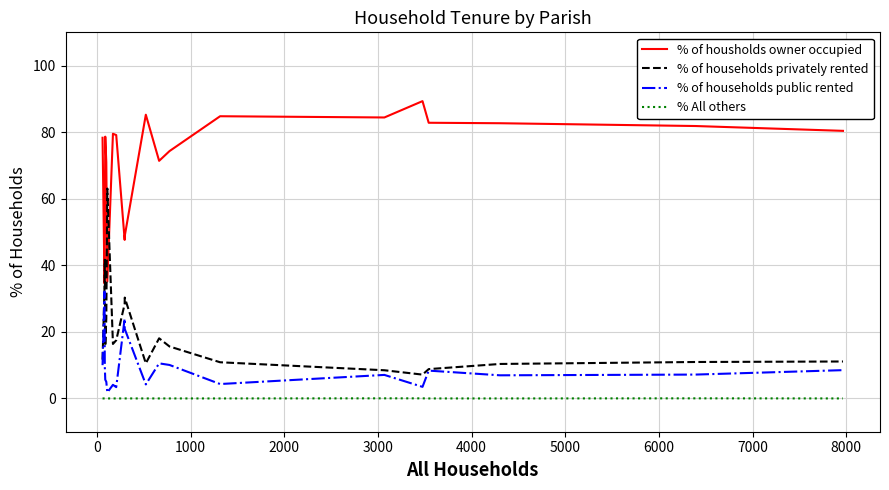

What is the highest value of the % of housholds owner occupied series?

89.3